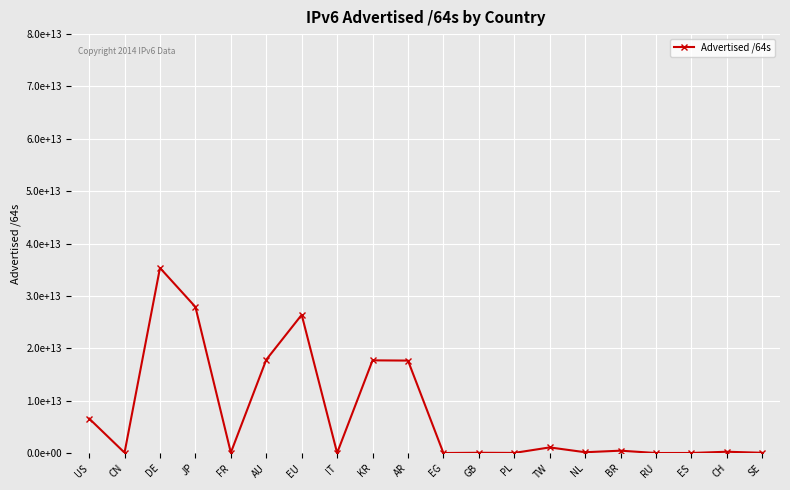

Between CH and EU, which is larger?

EU